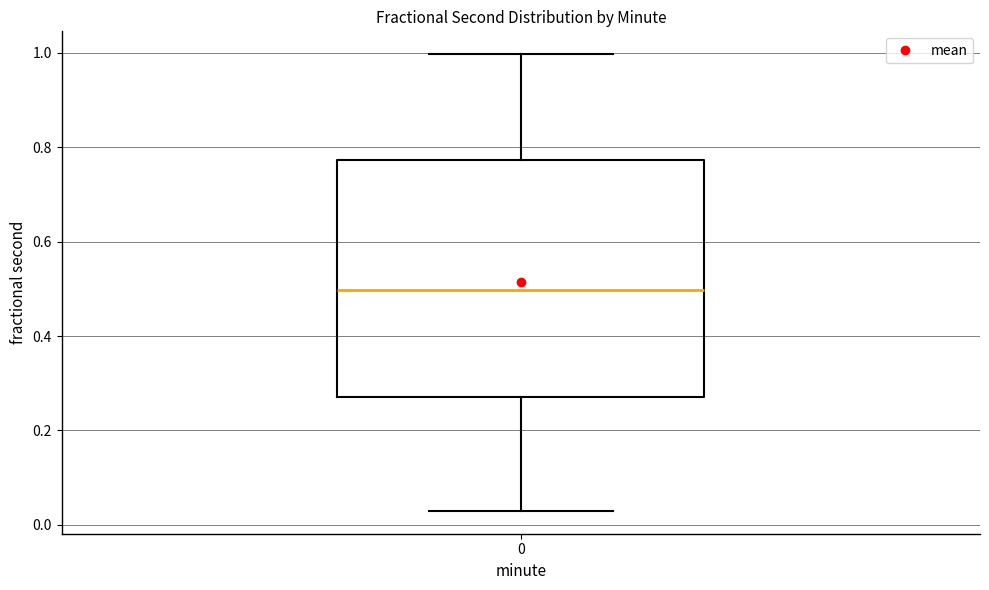

Read this box plot against the y-axis: the position of the median line, the range covered by the box, and the ends of both whiskers. The values are not printed on the chart, so give them approximately, as read against the axis.

median 0.50, box 0.28 to 0.78, whiskers 0.02 to 1.00